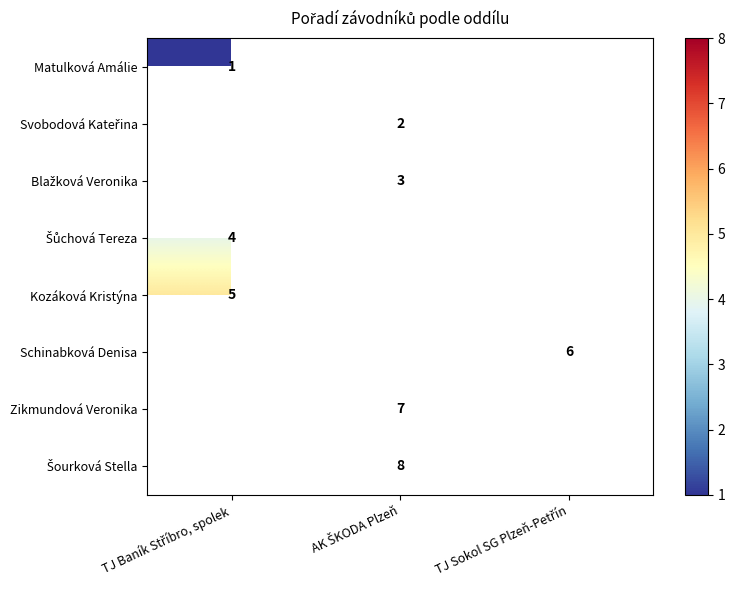

Is it true that Kozáková Kristýna equals 5.0 at TJ Baník Stříbro, spolek?

True